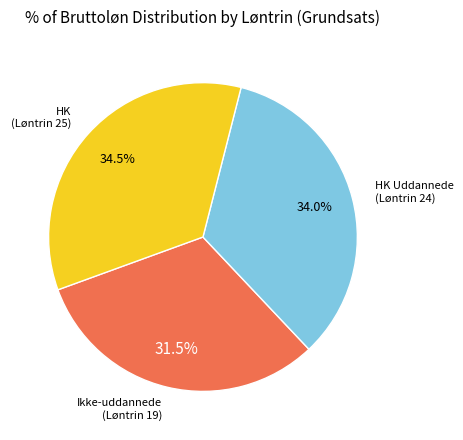

Is there any slice that represents more than half of the pie?

No